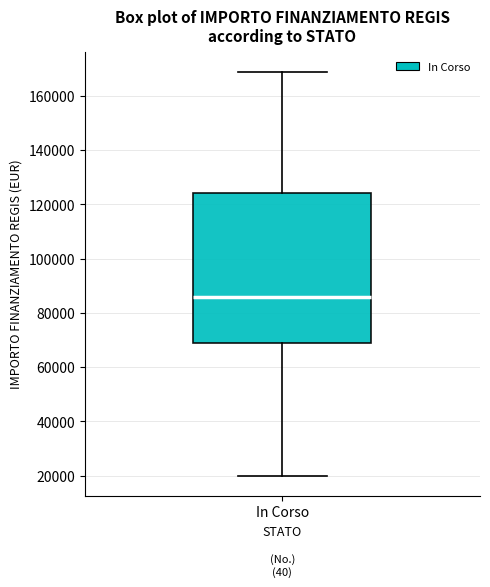

Transcribe this box plot: give where the median line is, the range the box spans, and where the two whiskers end, as read against the y-axis. The values are not printed on the chart, so give them approximately, as read against the axis.

median 86000, box 68000 to 124000, whiskers 20000 to 168000